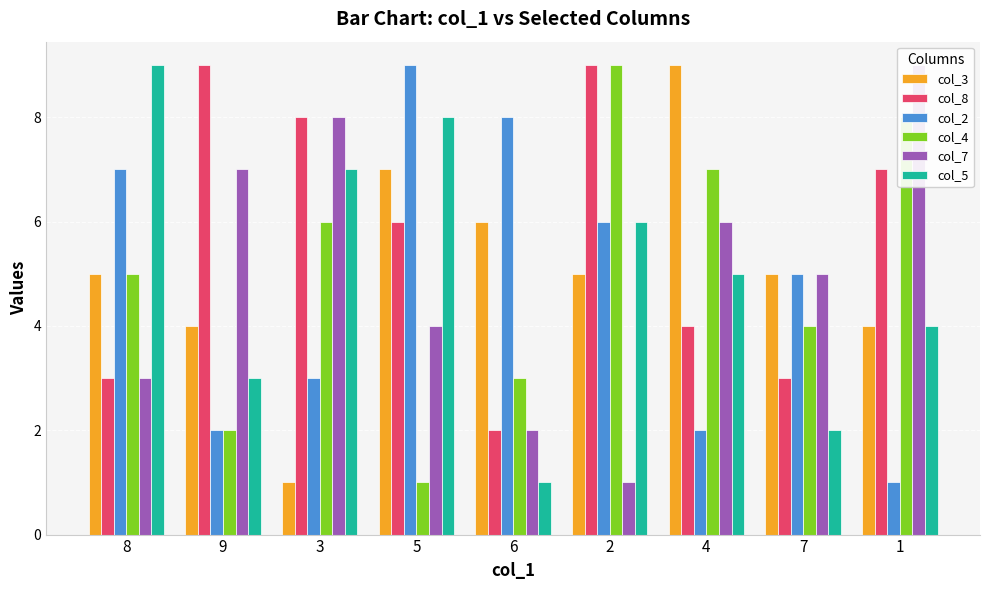

Which series changed the most between 9 and 4?

col_3